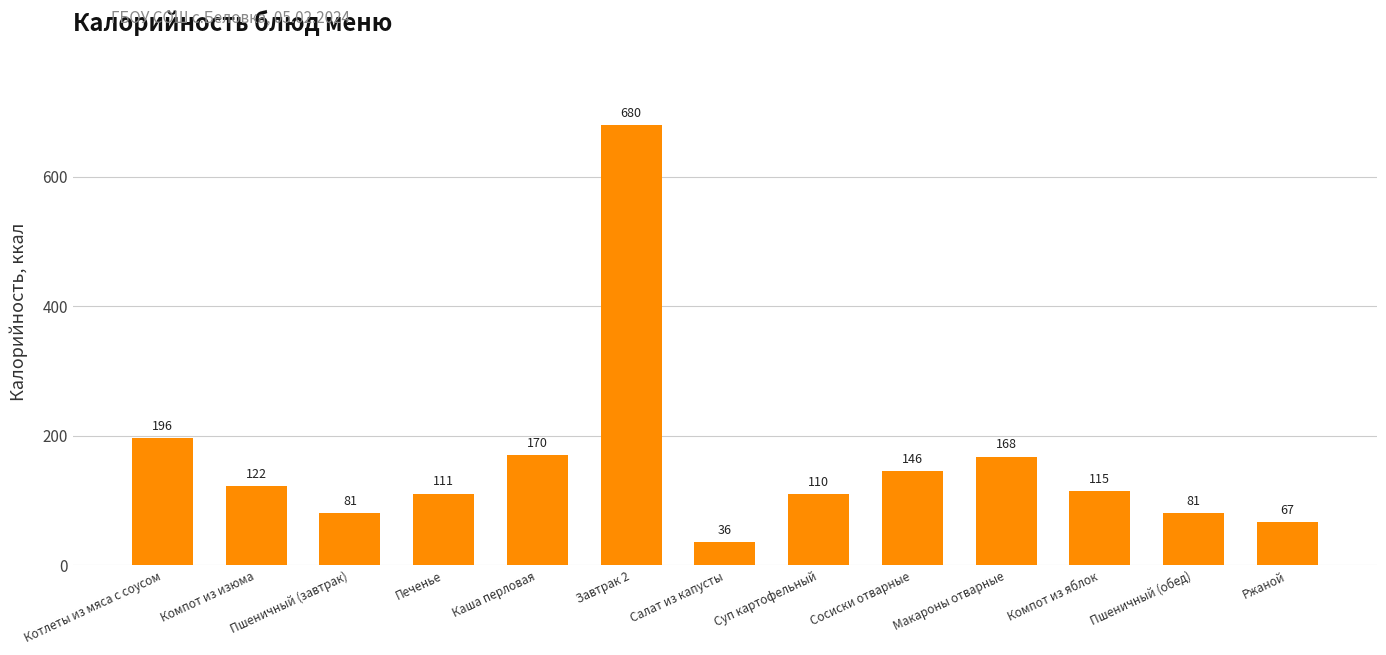

Read the value at Салат из капусты, to the nearest 50.

50